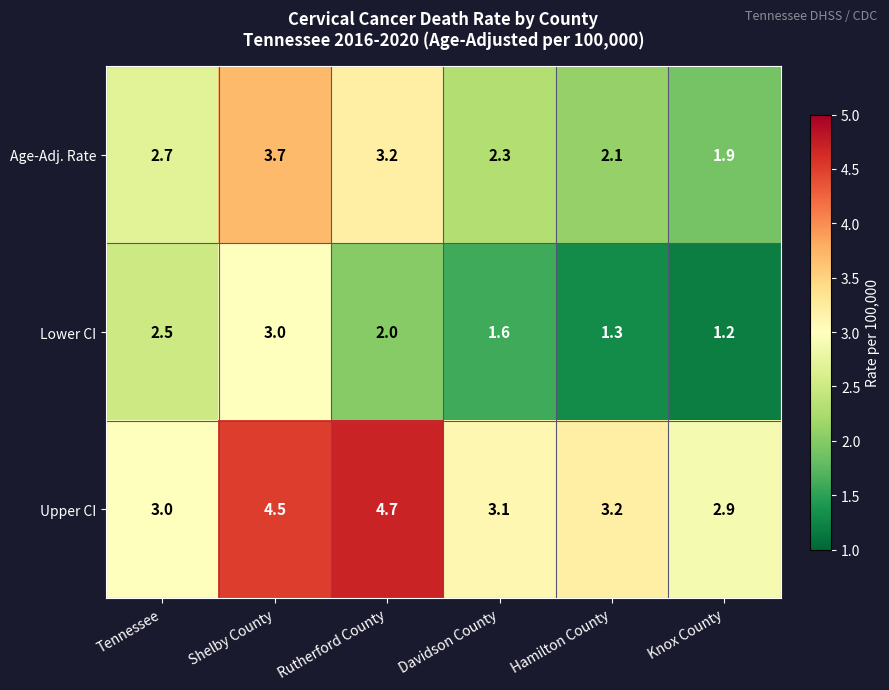

The value of Age-Adj. Rate at Tennessee is 2.7. True or false?

True